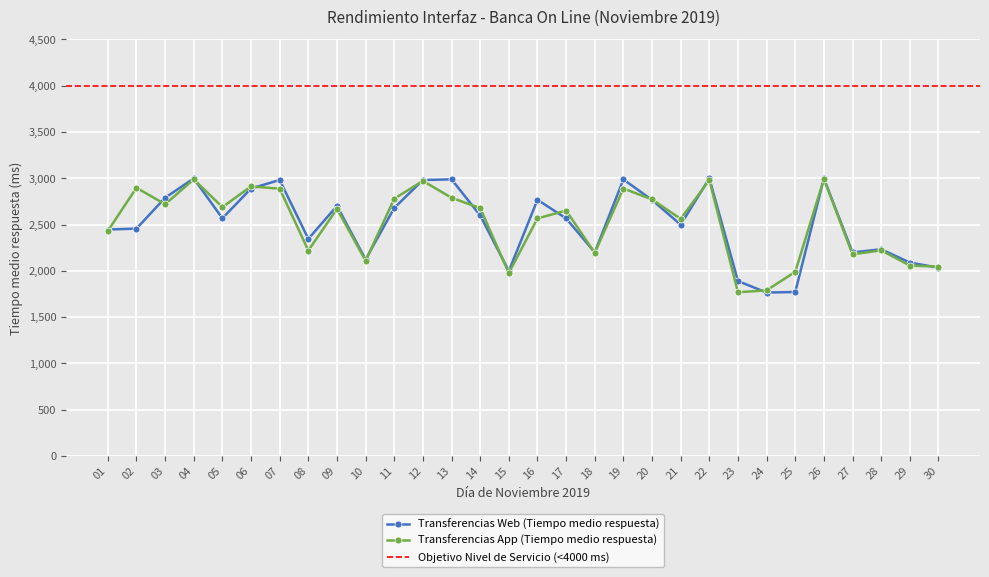

Rank the categories by Transferencias App (Tiempo medio respuesta) value from highest to lowest.

26, 04, 22, 12, 06, 02, 19, 07, 13, 11, 20, 03, 05, 14, 09, 17, 16, 21, 01, 28, 08, 18, 27, 10, 29, 30, 25, 15, 24, 23